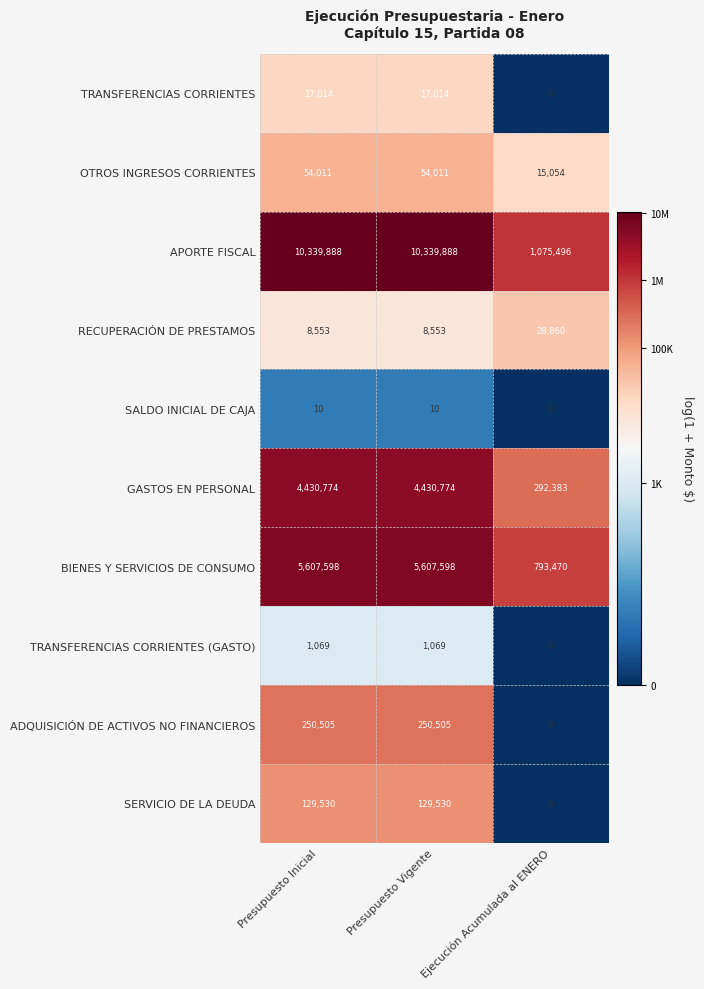

Count the APORTE FISCAL values in the range 1075496 to 10339888.

3